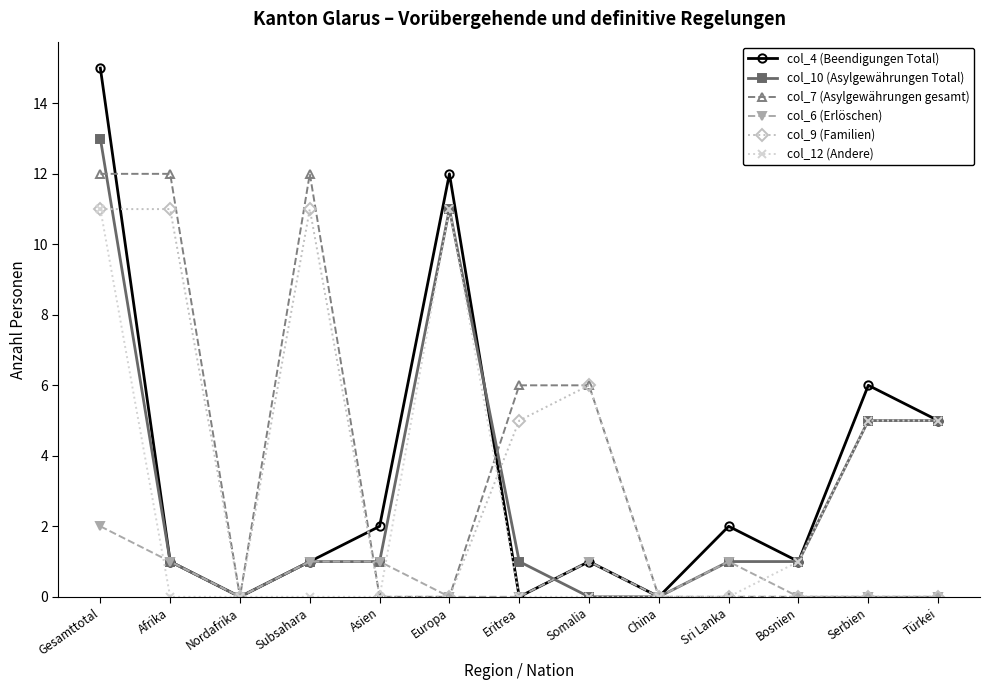

Is this an area chart (filled region under the line)?

No